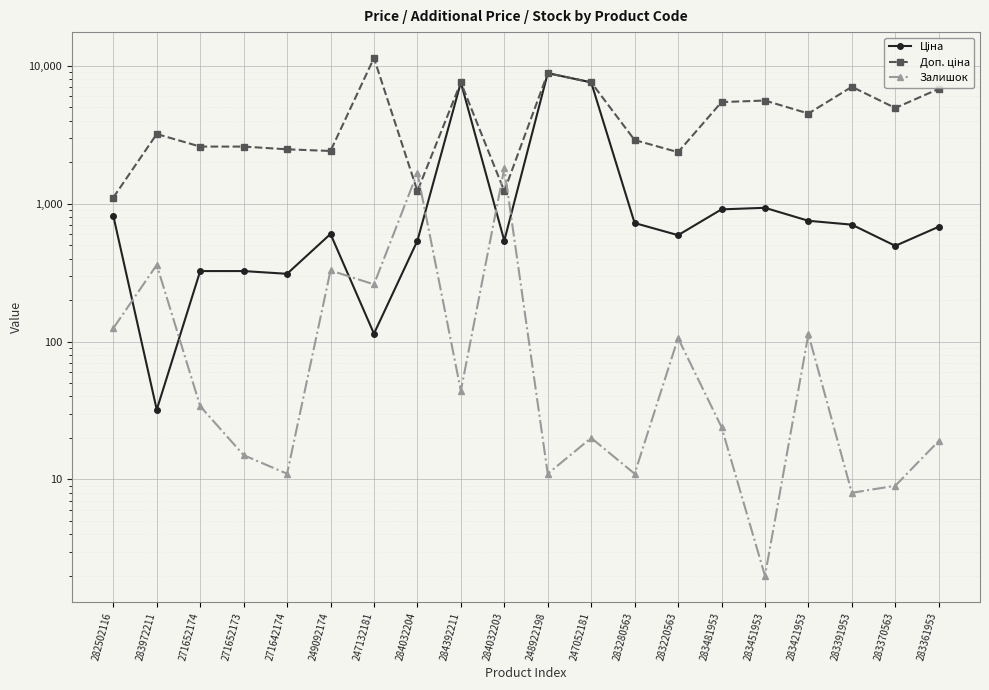

What is the difference between the Ціна values at 283972211 and 249092174?

571.7